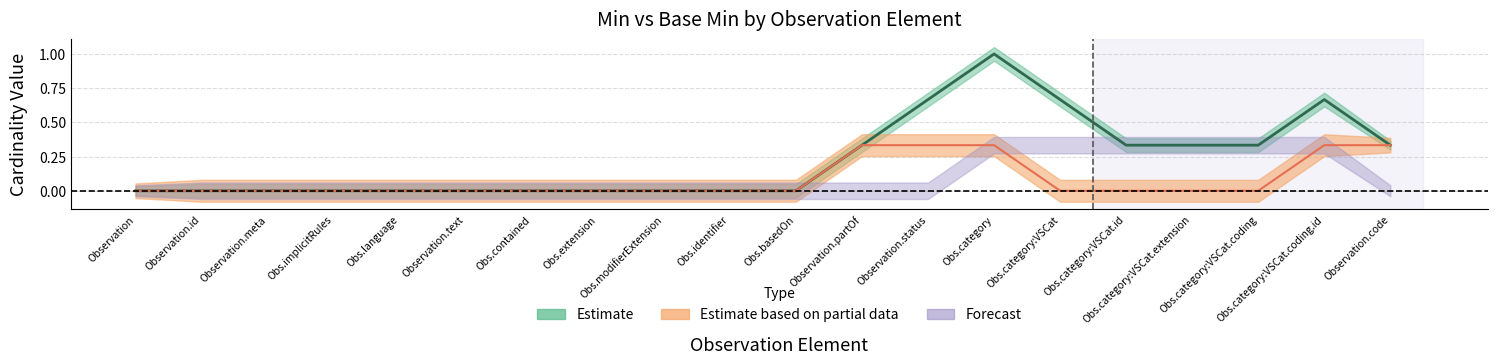

Does the chart have visible grid lines?

Yes